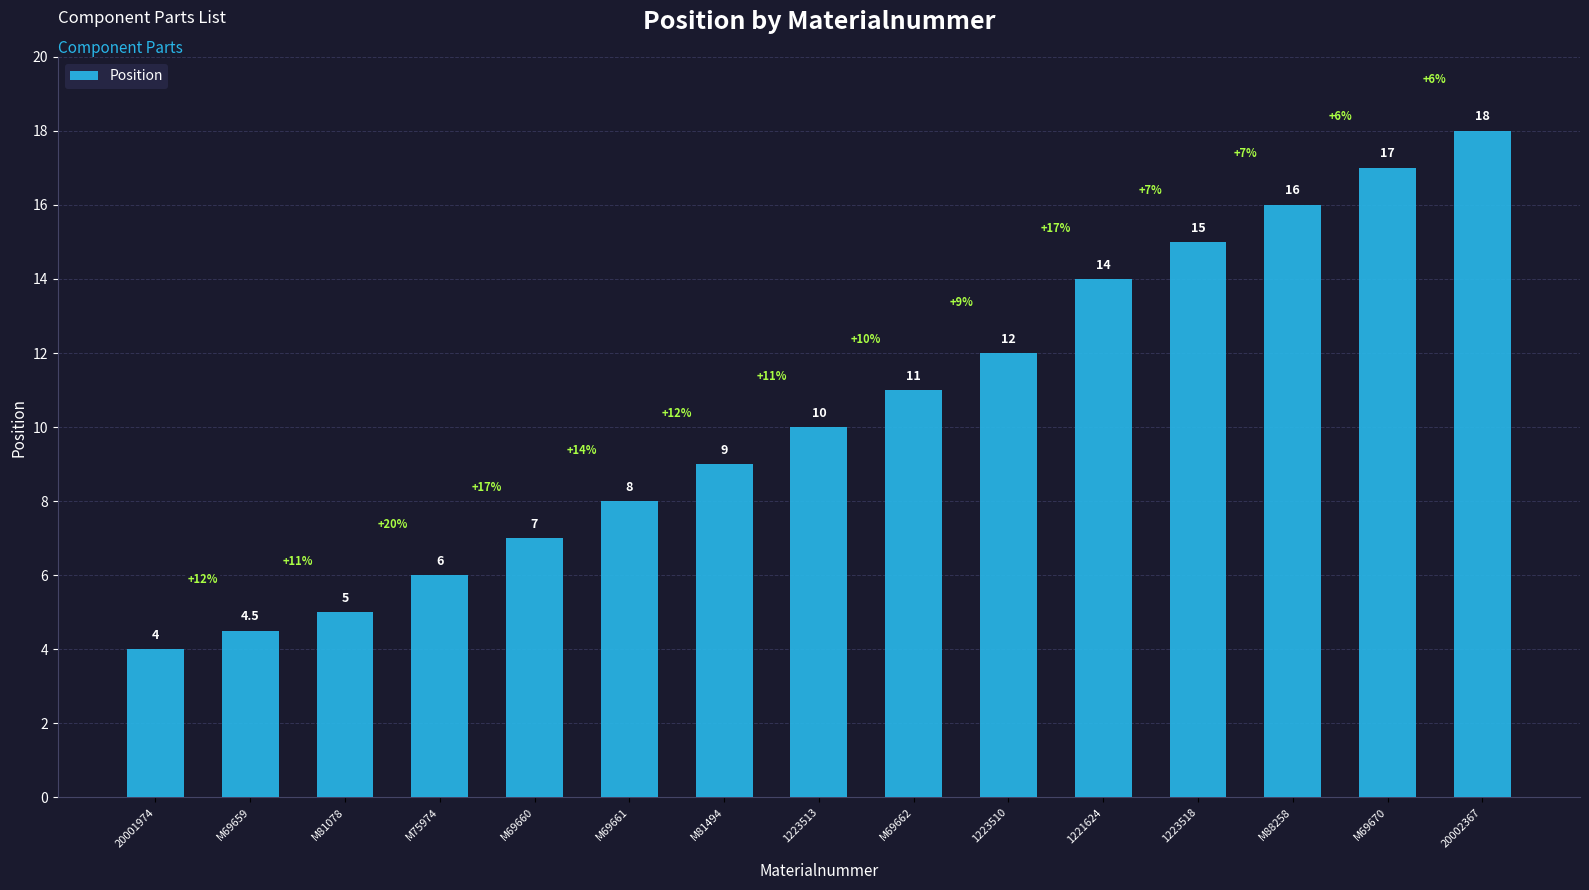

Rank the categories by value from highest to lowest.

20002367, M69670, M88258, 1223518, 1221624, 1223510, M69662, 1223513, M81494, M69661, M69660, M75974, M81078, M69659, 20001974